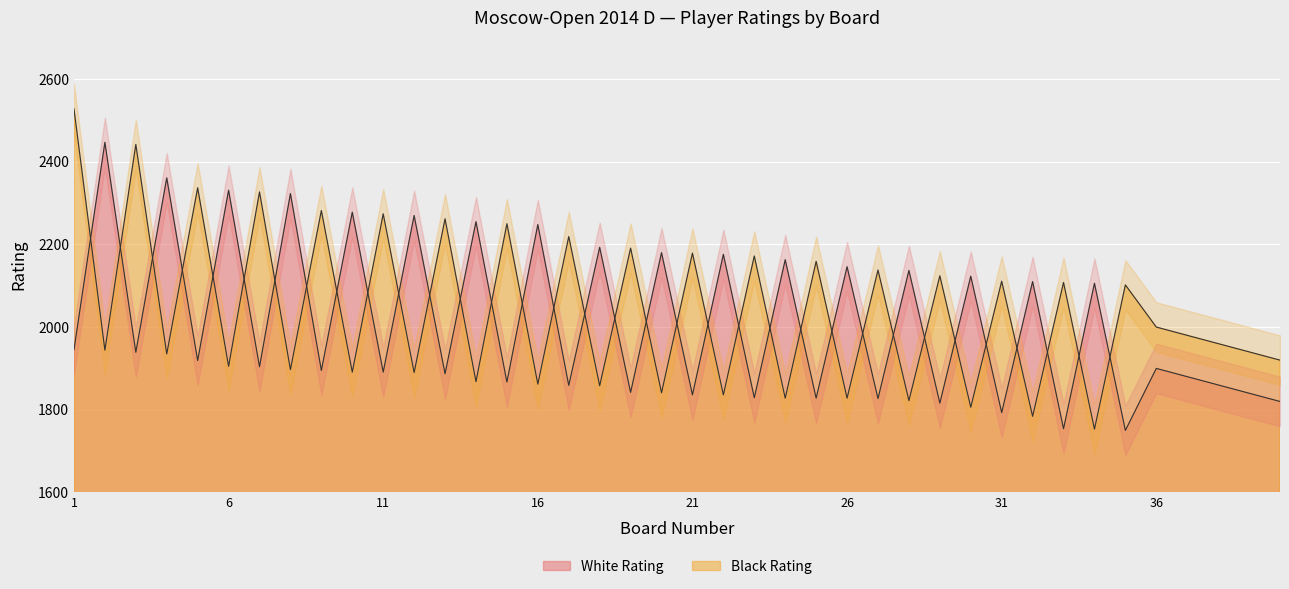

True or false: White Rating has more than 1 points higher than both neighbors.

True